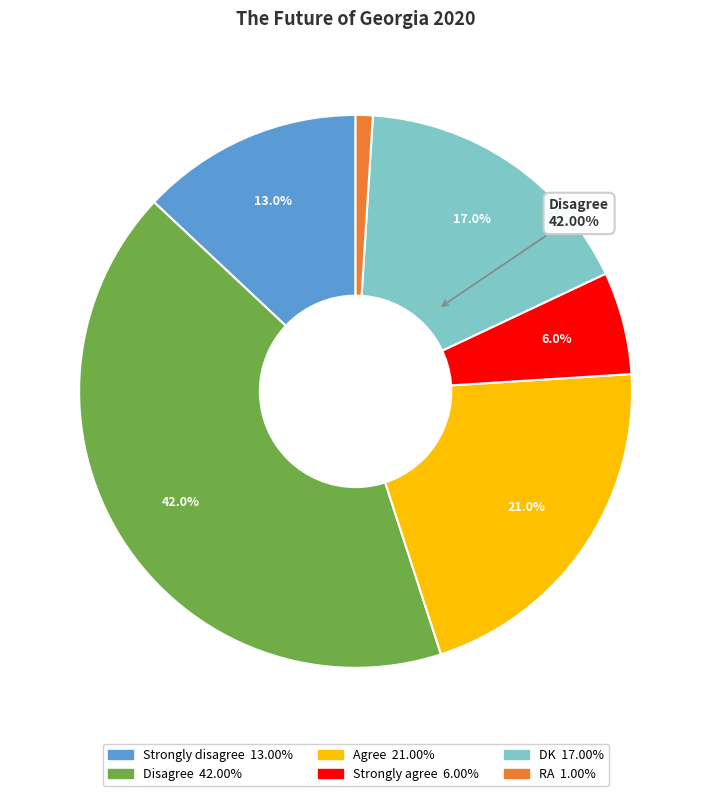

Does RA represent more than half of the total?

No